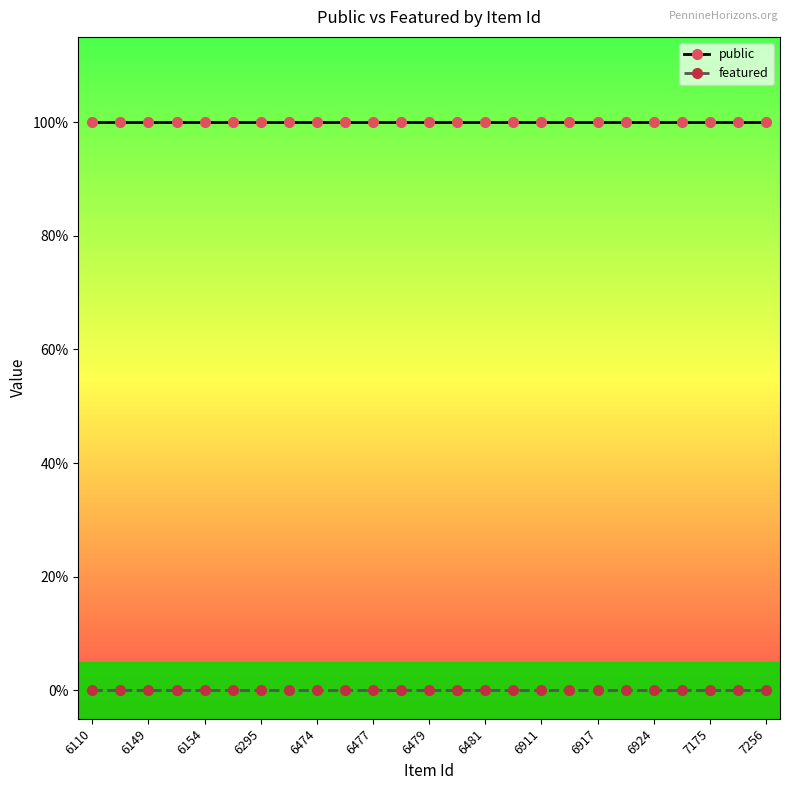

What is the value of the public point at the 15th from the left?

1